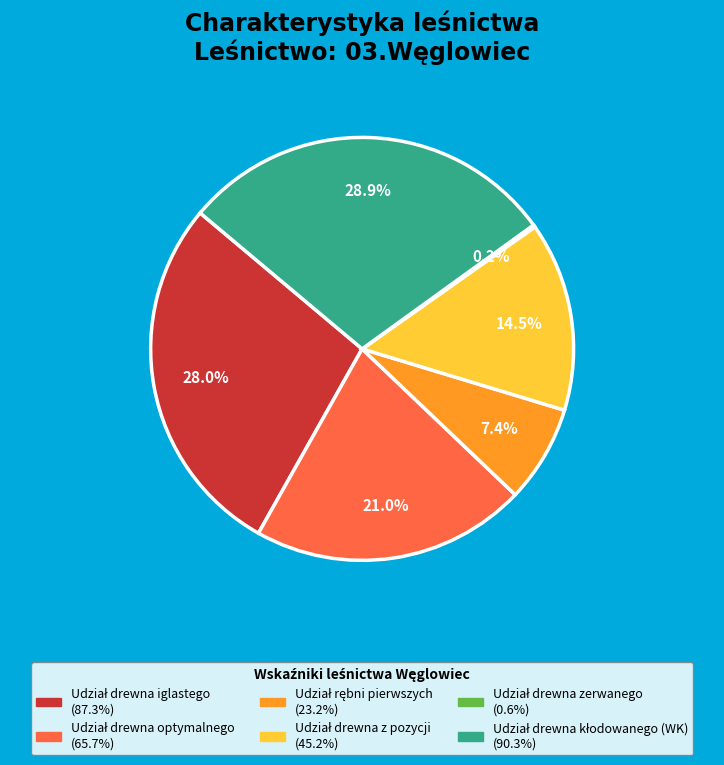

Is there any slice that represents more than half of the pie?

No